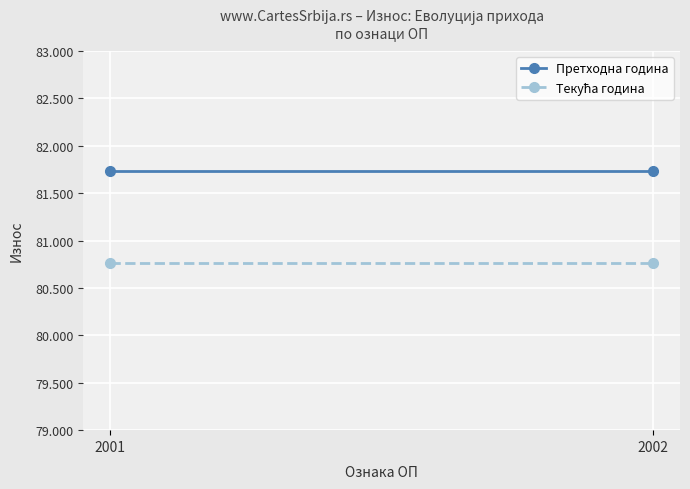

At 2001, list the series in order from largest to smallest.

Претходна година, Текућа година